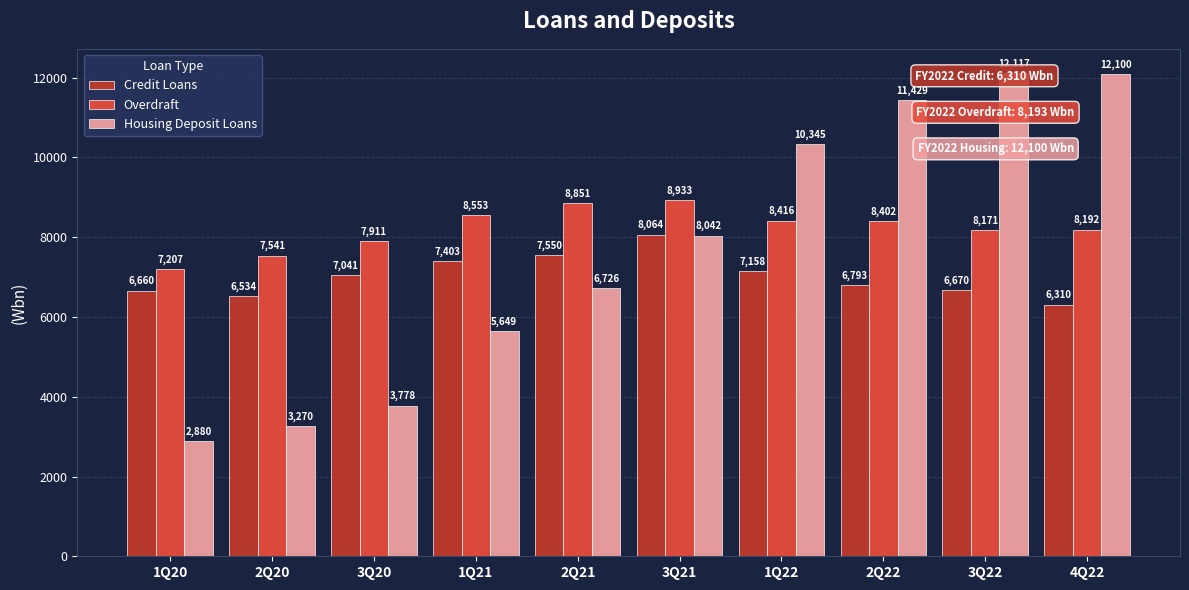

At which category does the chart reach its peak across all series?

3Q22